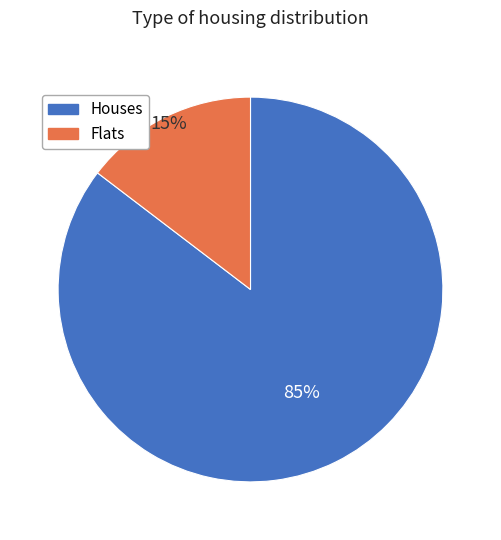

Rank the categories by value from highest to lowest.

Houses, Flats